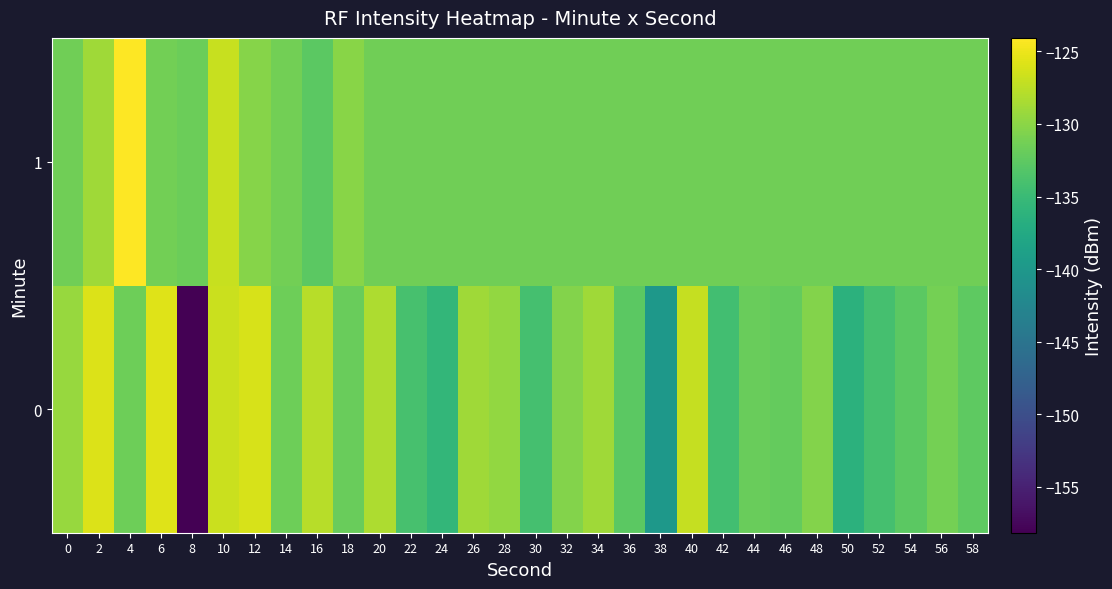

Which label corresponds to the largest value in the chart?

4